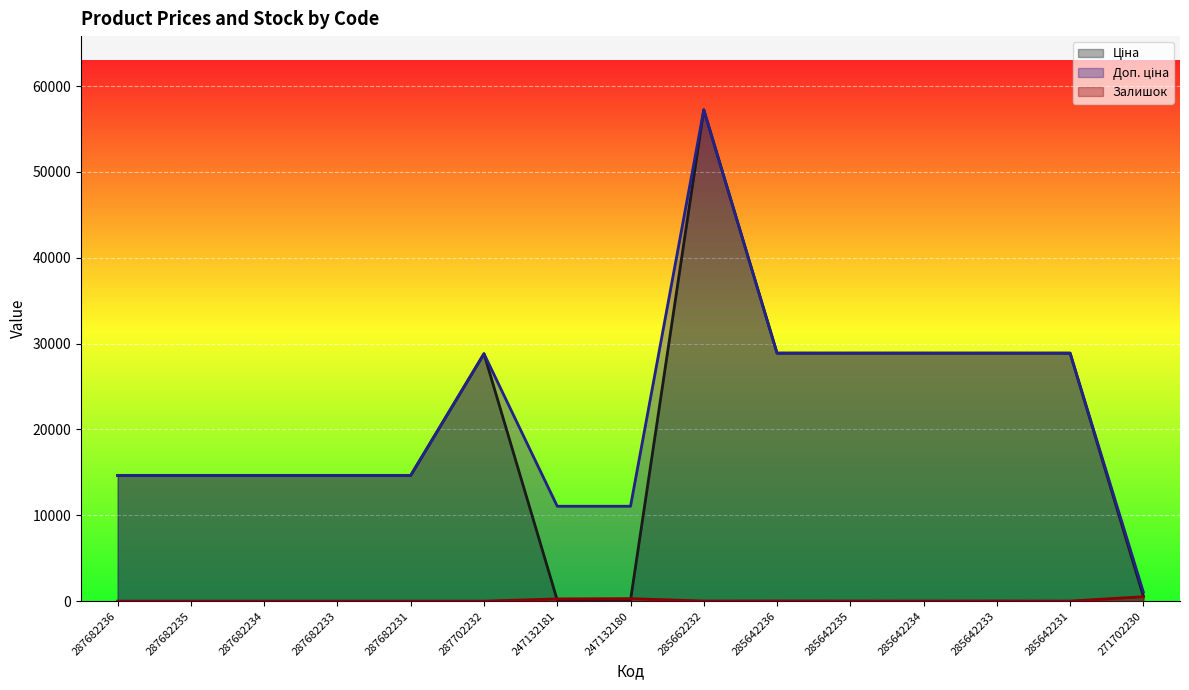

At which label does Ціна first exceed 14649?

287682236